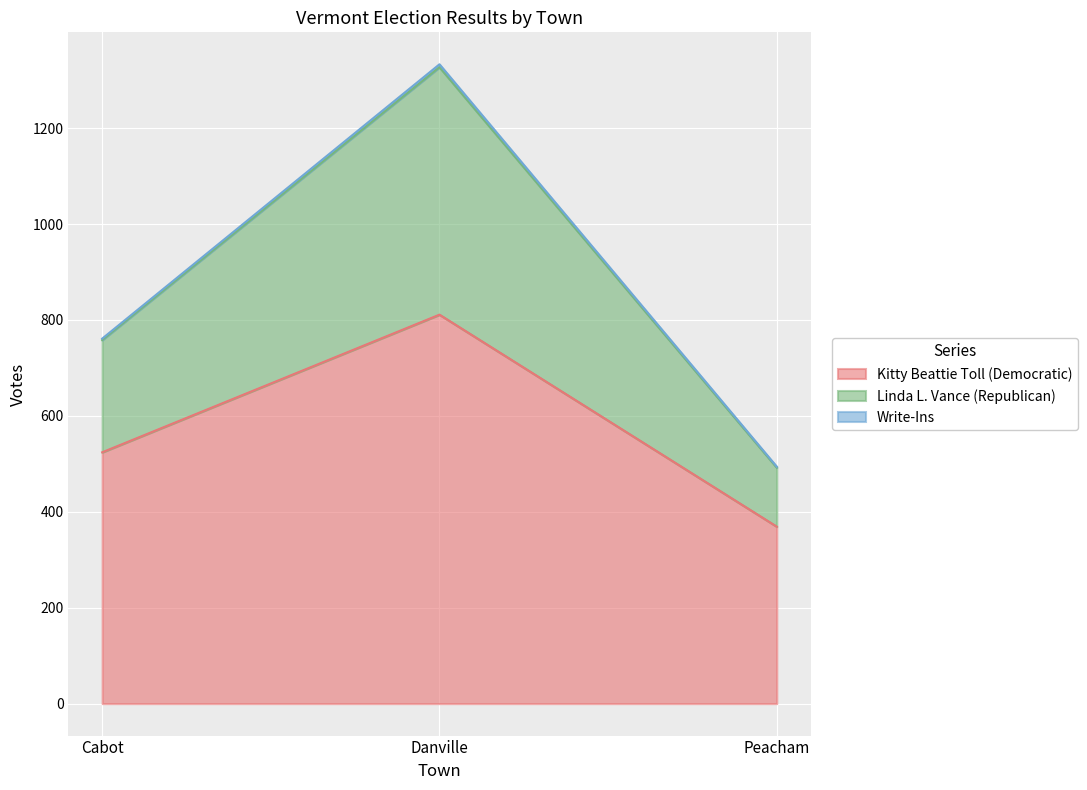

At which label is Kitty Beattie Toll (Democratic) closest to 590?

Cabot